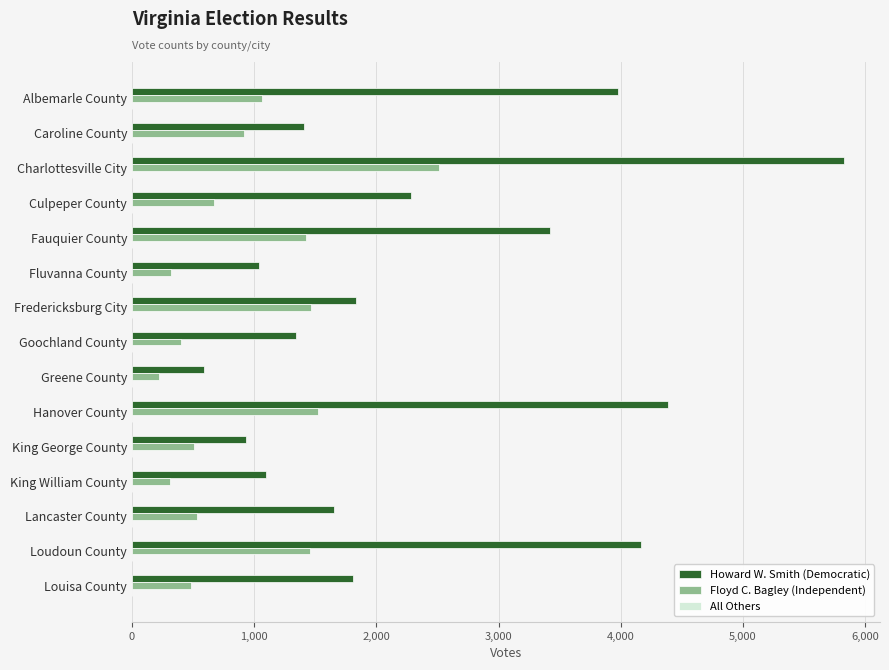

True or false: Howard W. Smith (Democratic) has a value of 852 at Greene County.

False